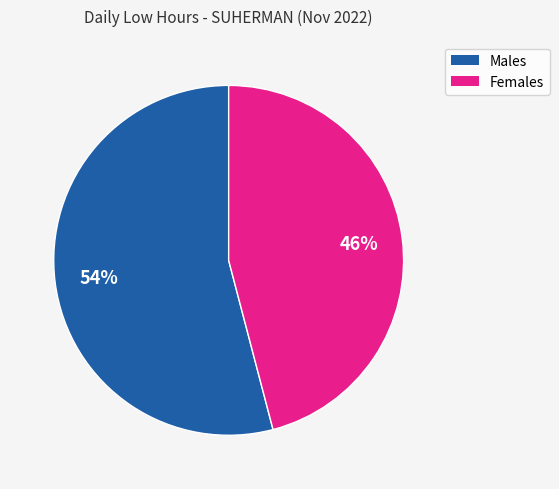

How many segments does this pie chart have?

2